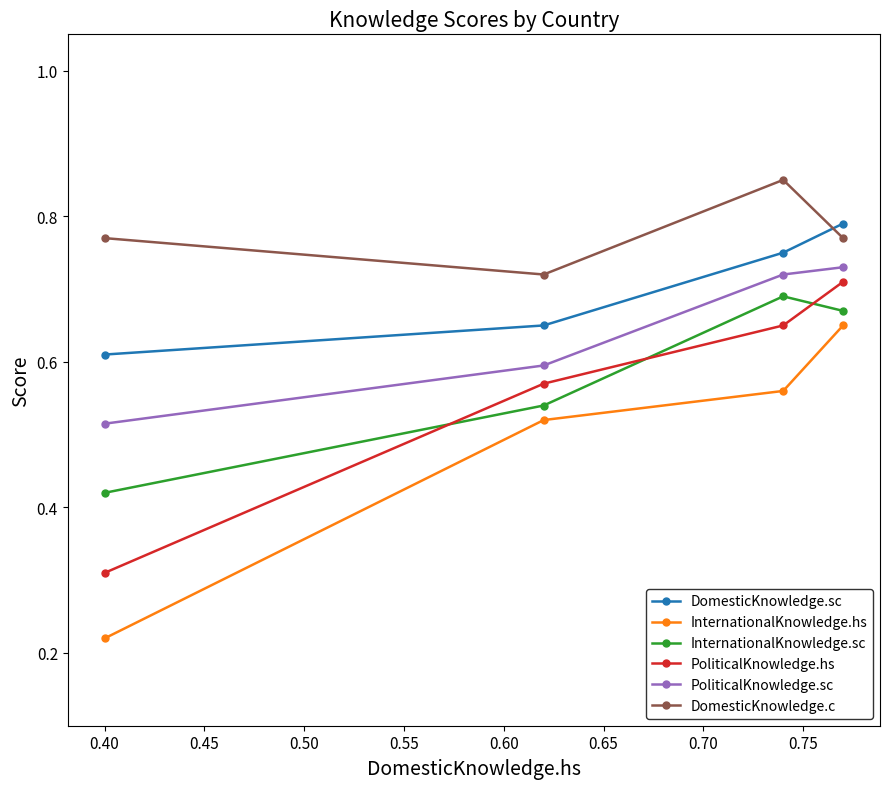

At how many categories does at least one series exceed 0?

4